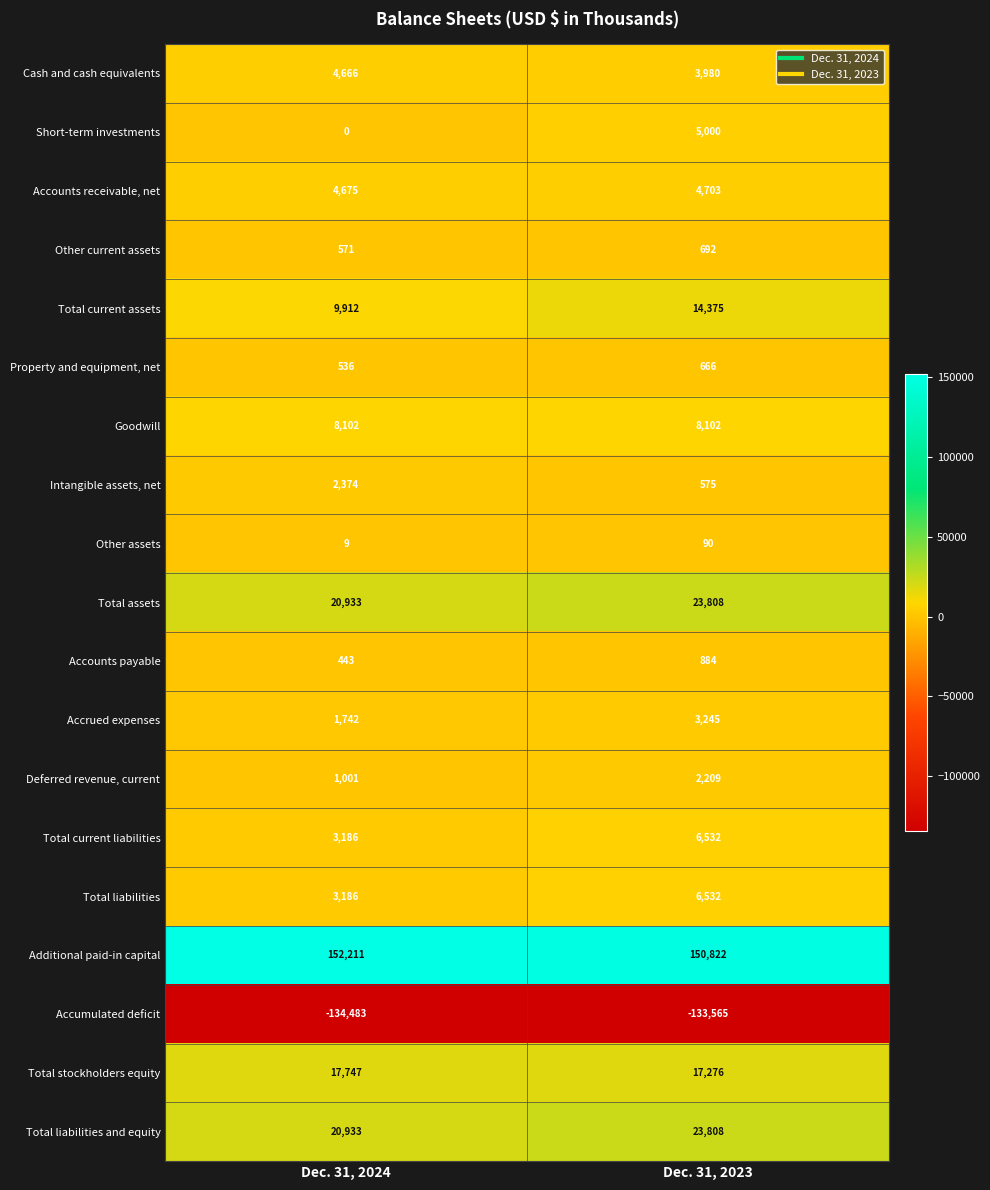

Between Dec. 31, 2024 and Dec. 31, 2023, which series saw the biggest shift?

Short-term investments